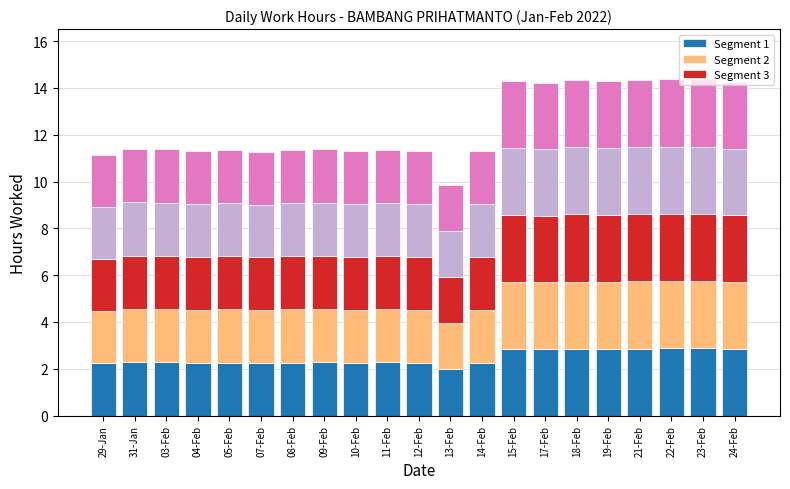

At how many categories does at least one series exceed 2?

20